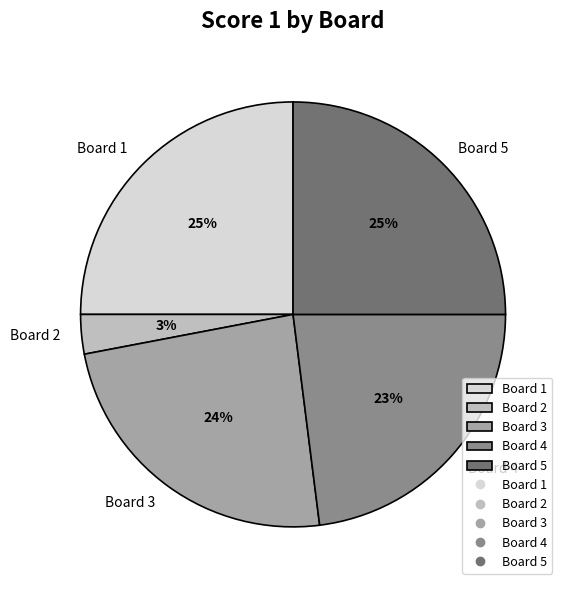

Does any single category account for the majority?

No